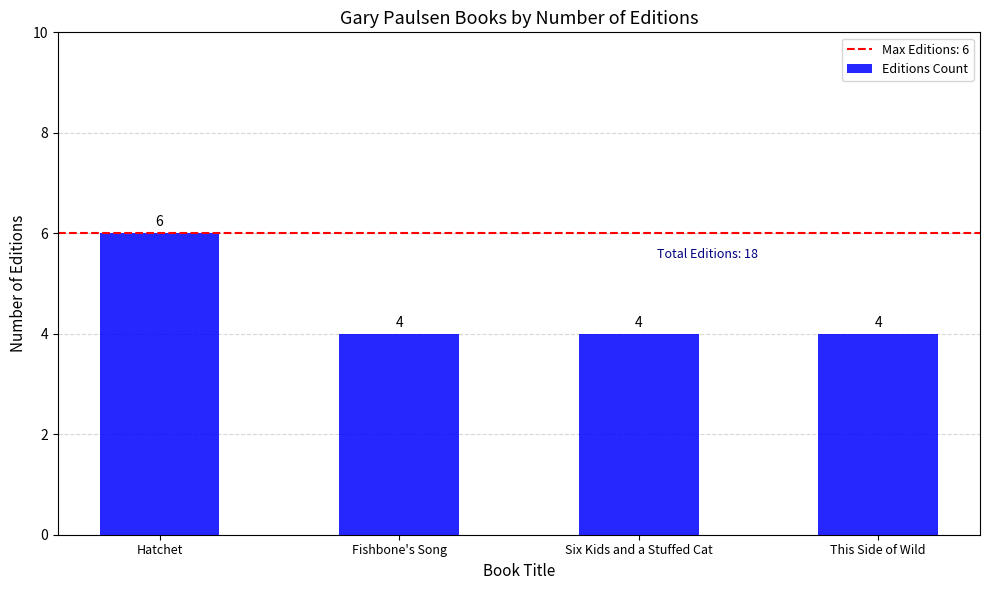

Reading left to right, extract all data points from this chart.

Hatchet=6	Fishbone's Song=4	Six Kids and a Stuffed Cat=4	This Side of Wild=4